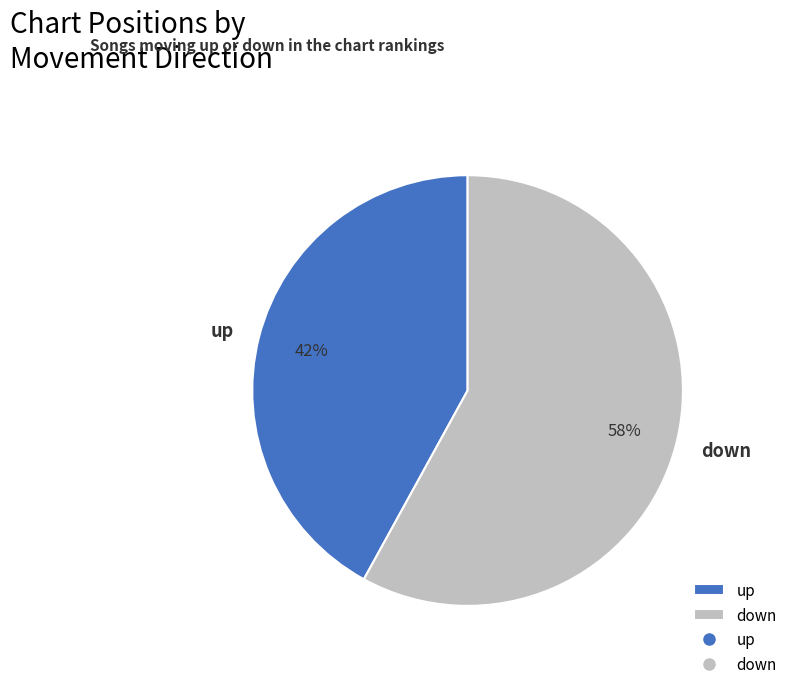

Between down and up, which is larger?

down